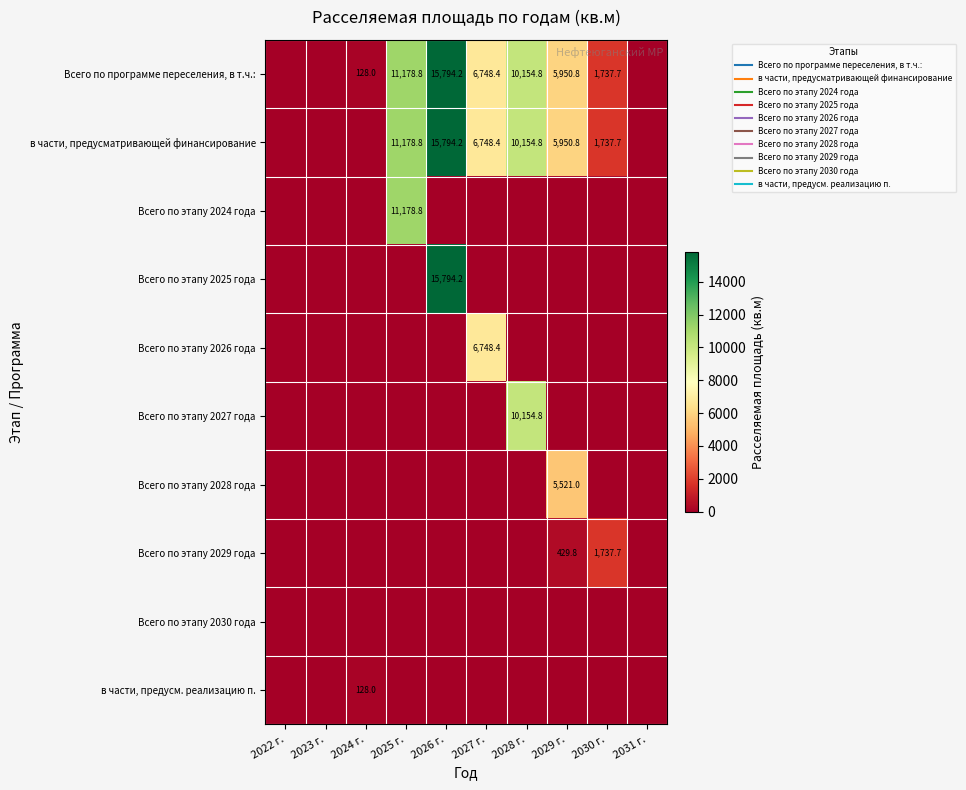

Which has a higher value, 2026 г. or 2031 г.?

2026 г.